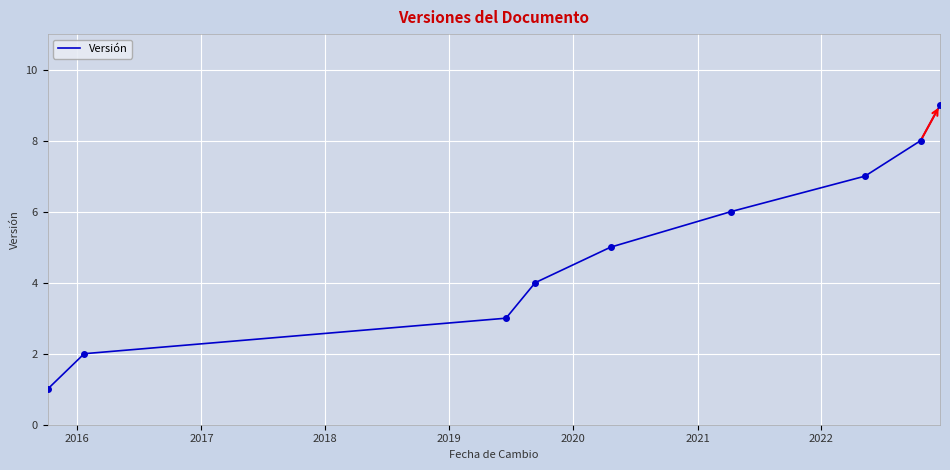

Count the number of categories in the chart.

9